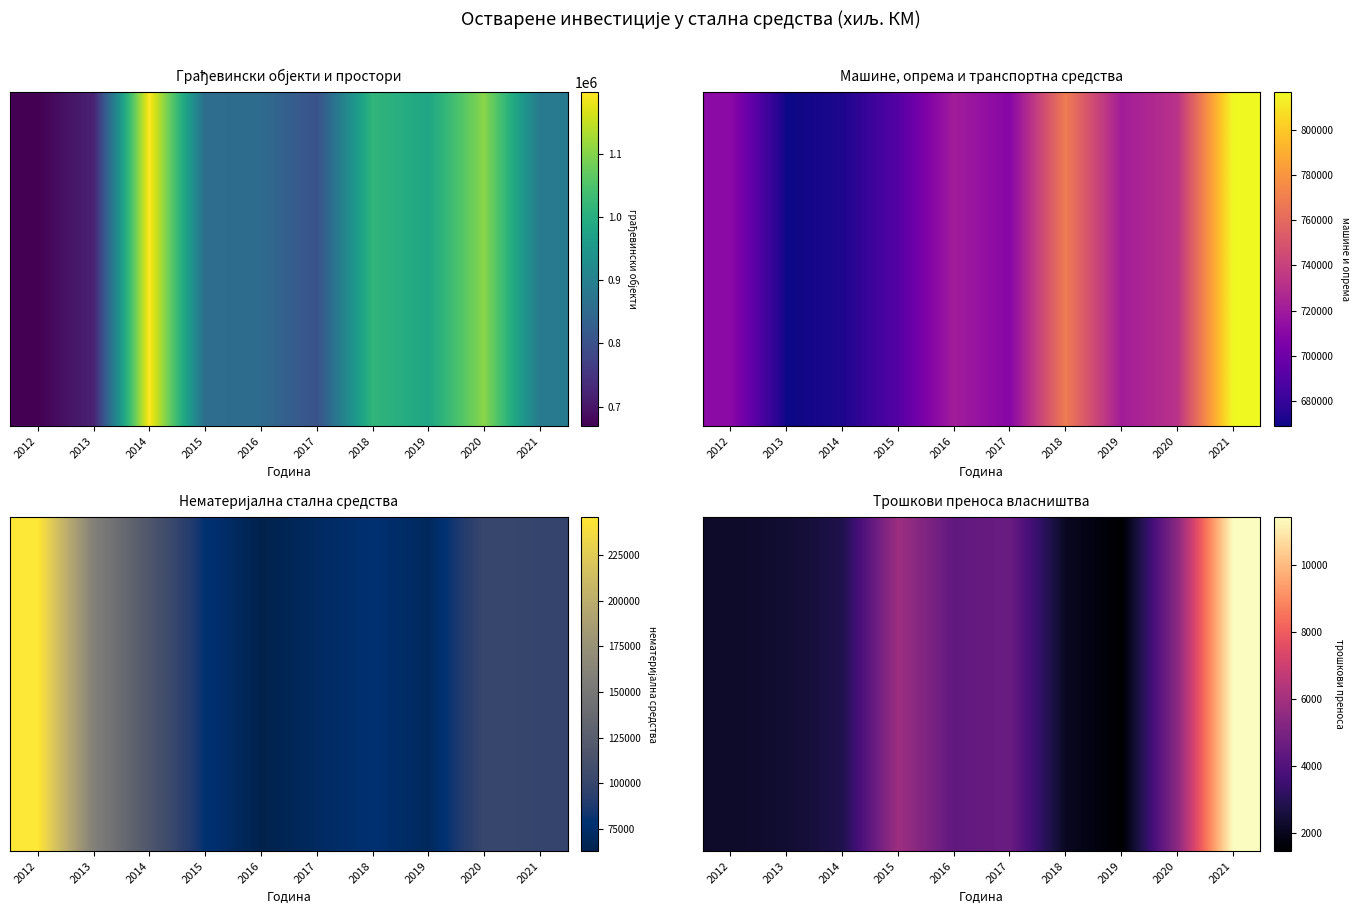

What is the difference between the values at 2017 and 2014?

1796